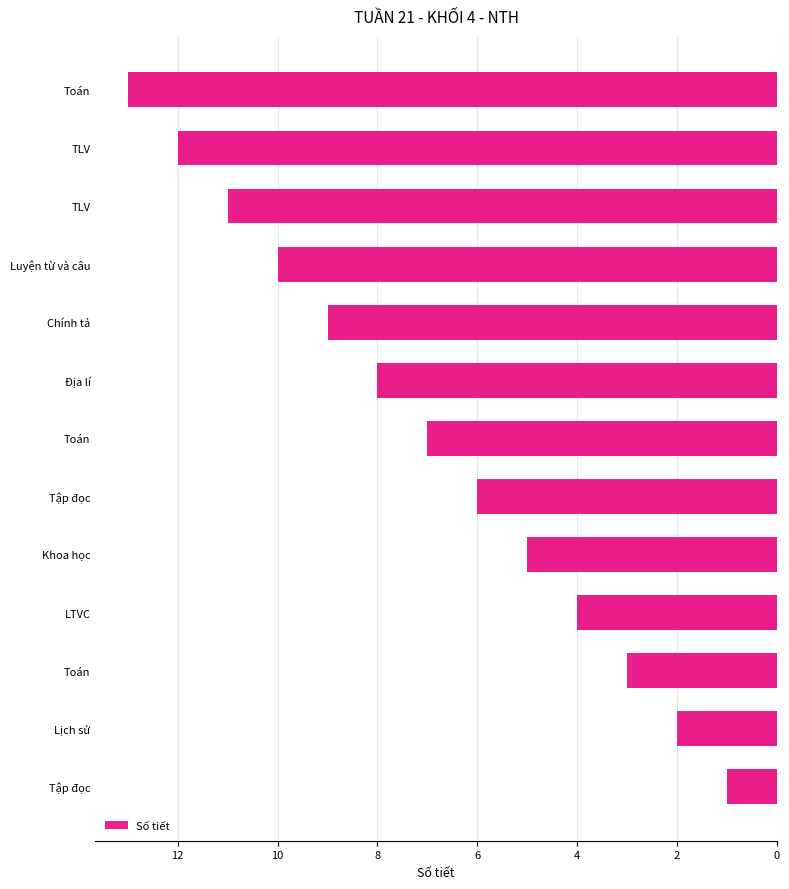

Does the chart contain any negative values?

Yes